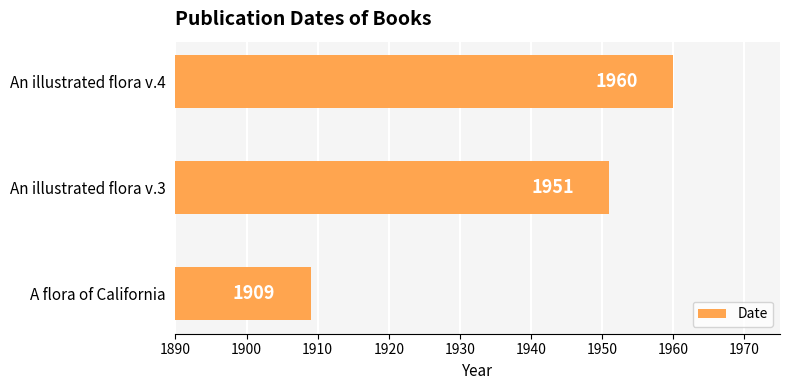

What is the difference between the second highest and minimum values?

42